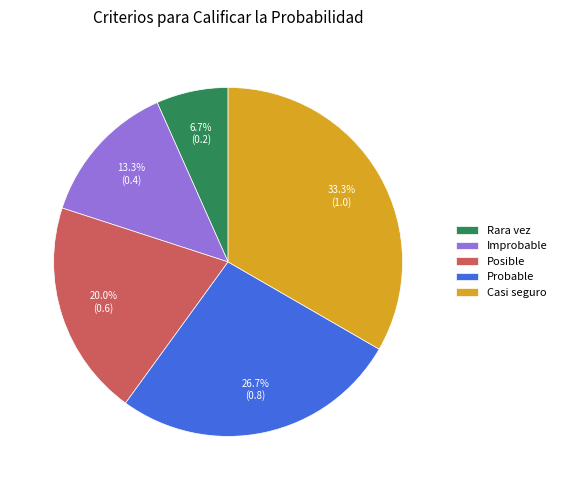

Which has a higher value, Posible or Rara vez?

Posible